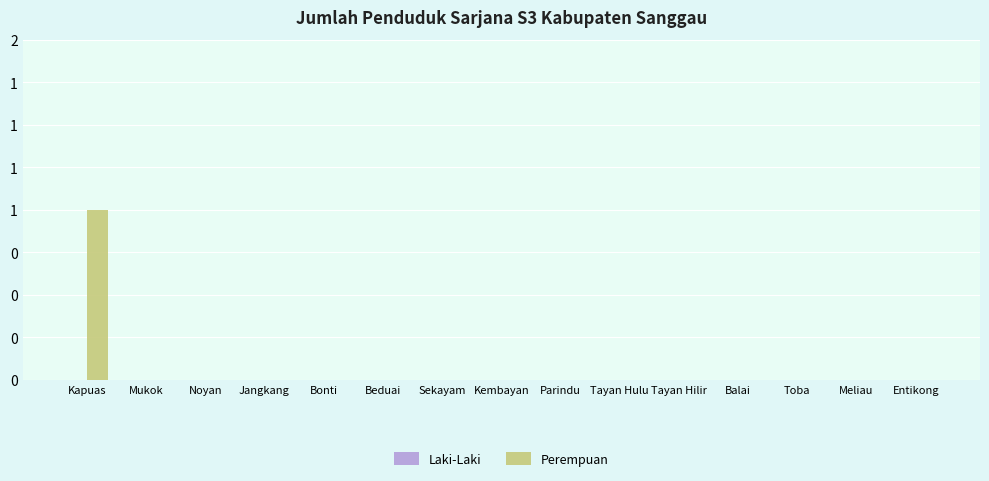

What is the maximum value shown in the chart?

1